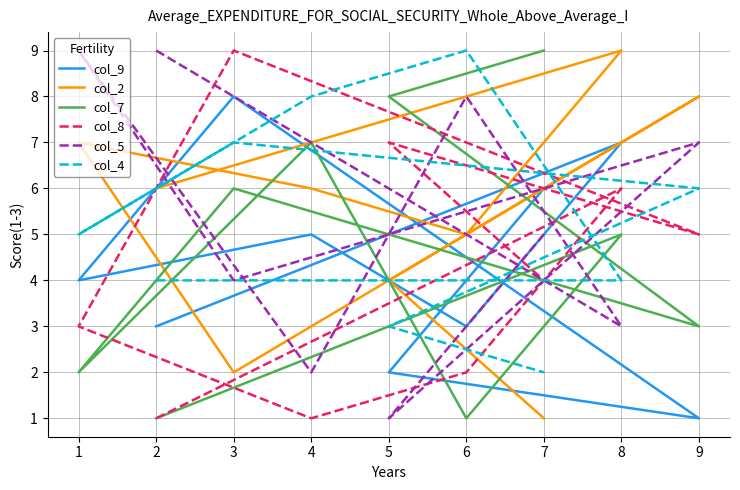

In col_5, how many points are higher than both neighbors (excluding endpoints)?

3